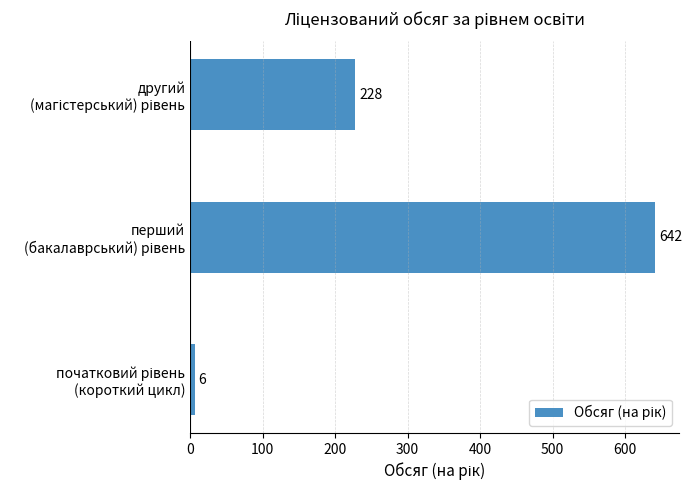

Reading bottom to top, list all the values displayed in this chart.

6	642	228